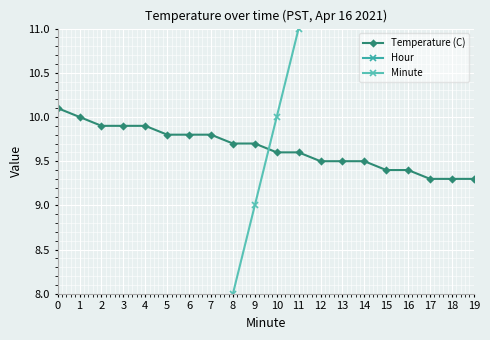

True or false: Temperature (C) and Hour cross at least once.

False